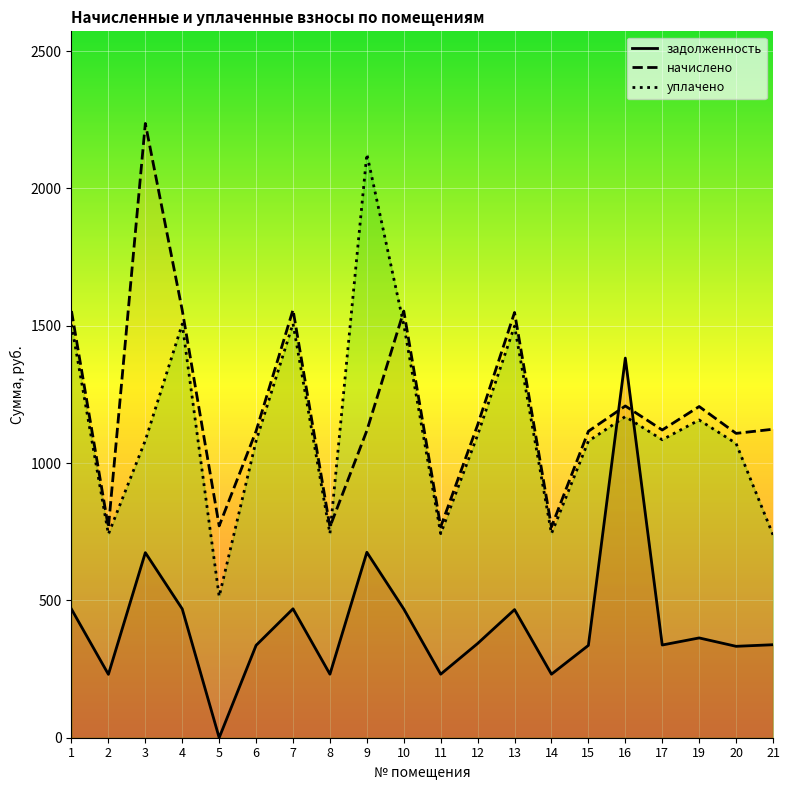

What is the value of the начислено point at the 19th from the left?

1108.0